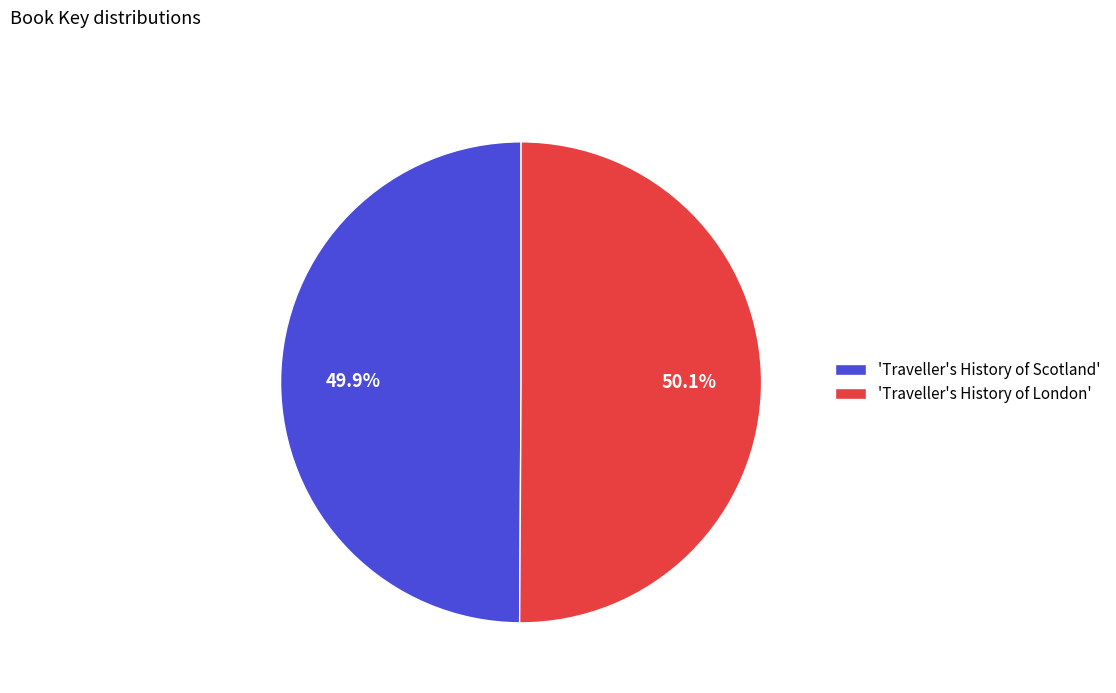

How many segments does this pie chart have?

2